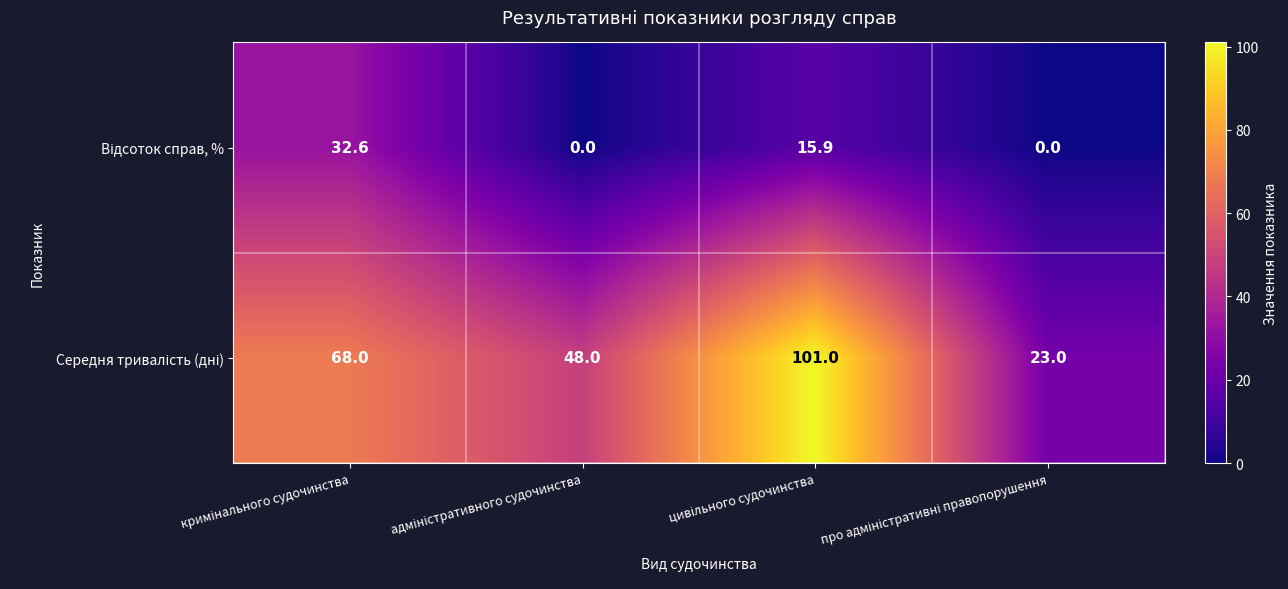

How many data points does each series have?

4